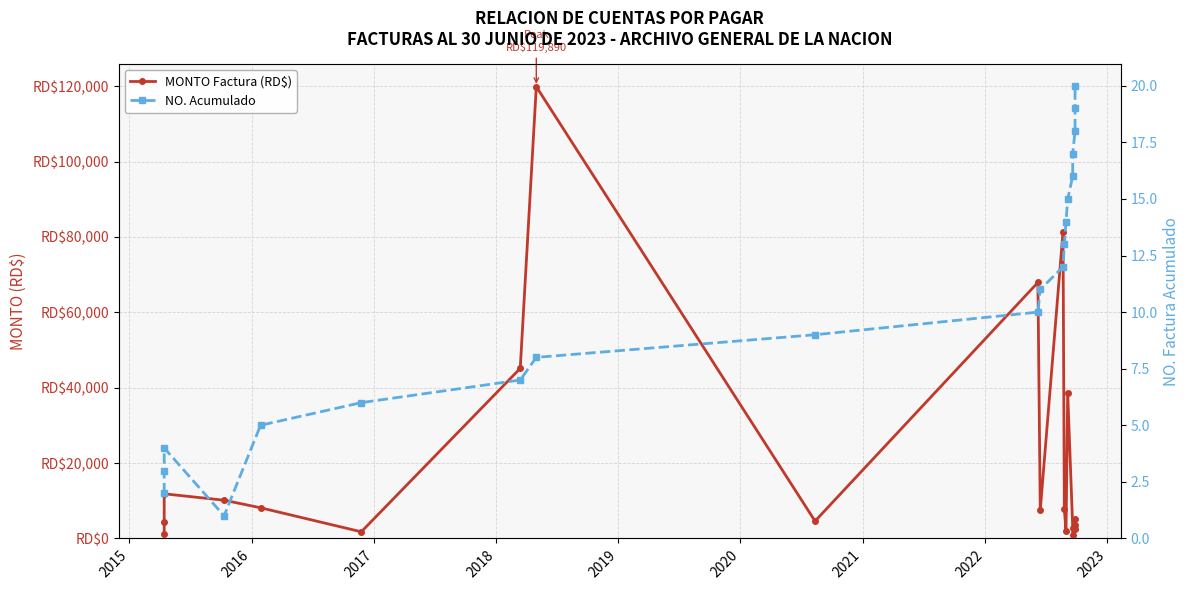

True or false: MONTO Factura (RD$) and NO. Acumulado cross at least once.

False